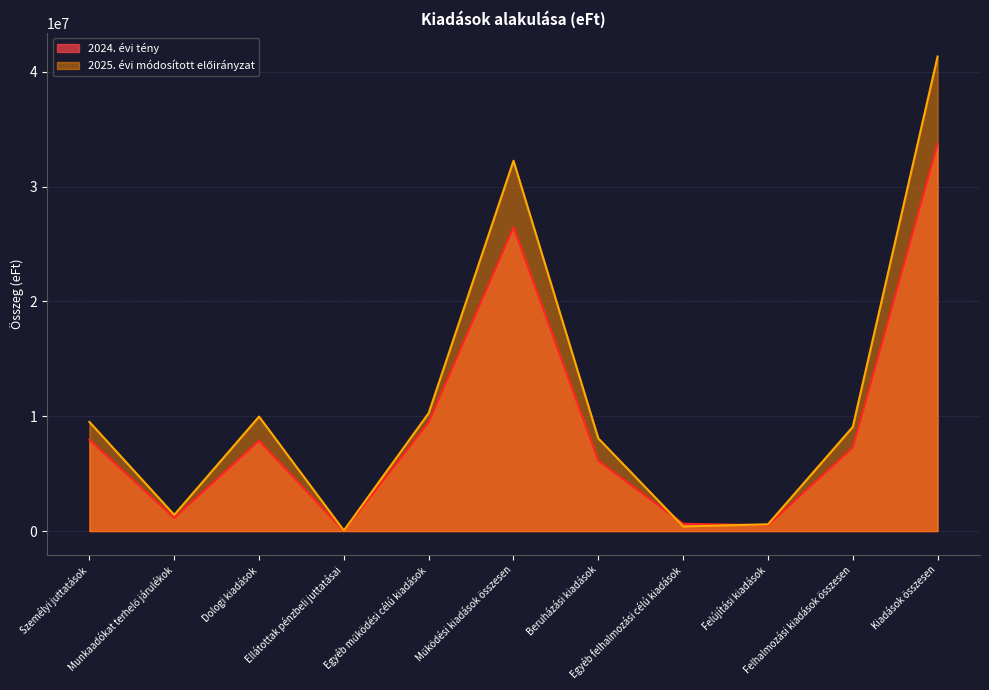

What is the minimum value for 2024. évi tény?

19974